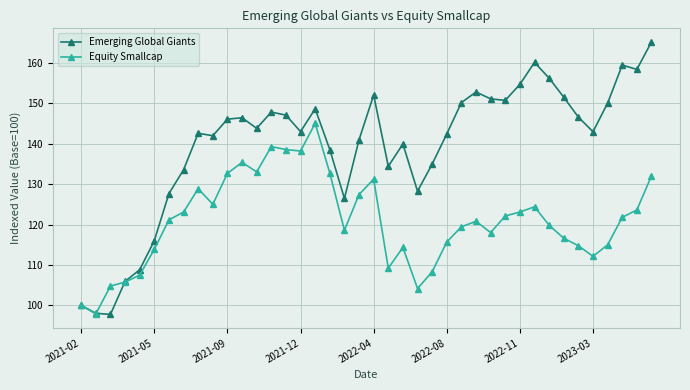

What is the highest value of the Emerging Global Giants series?

165.2